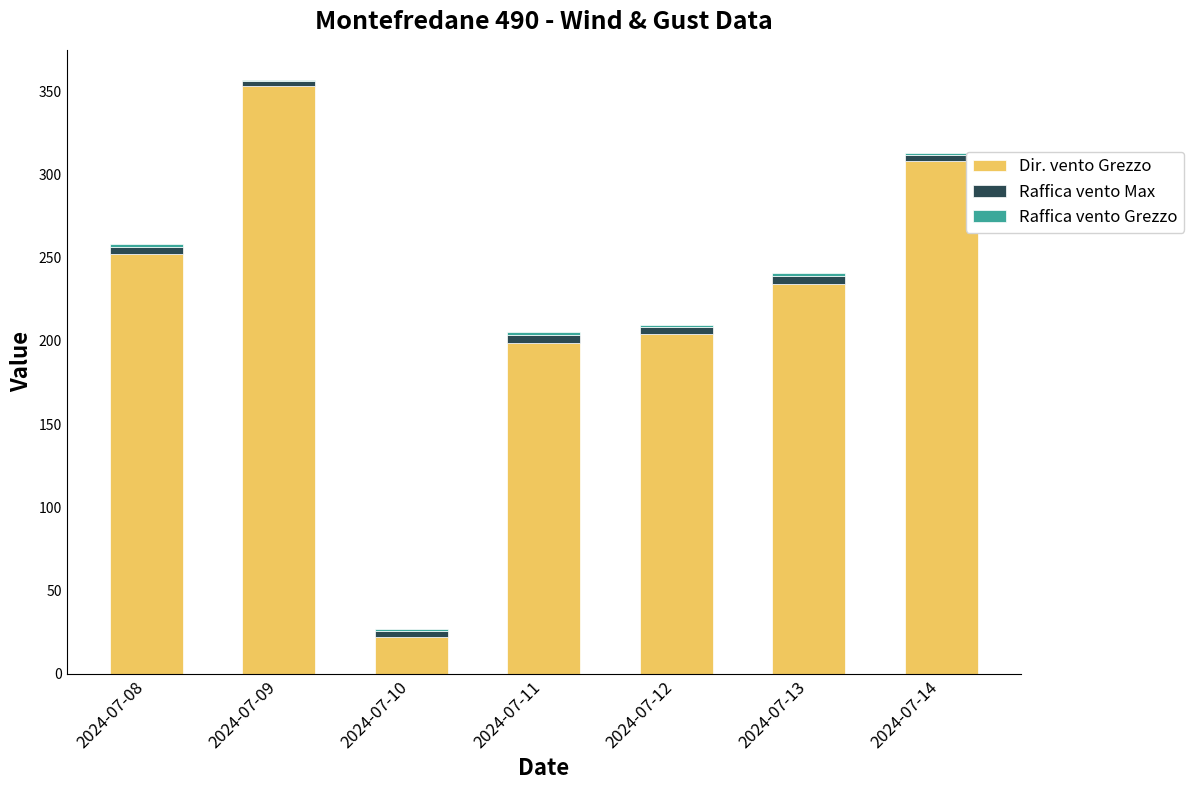

The value of Dir. vento Grezzo at 2024-07-11 is 199.0. True or false?

True